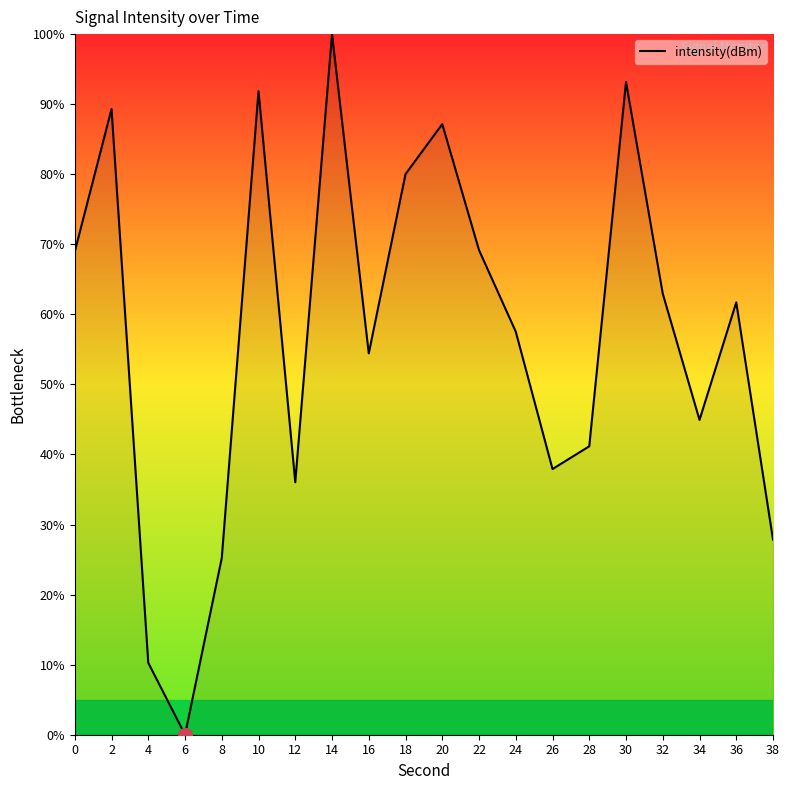

True or false: the data shows 27.9 at 38.

True